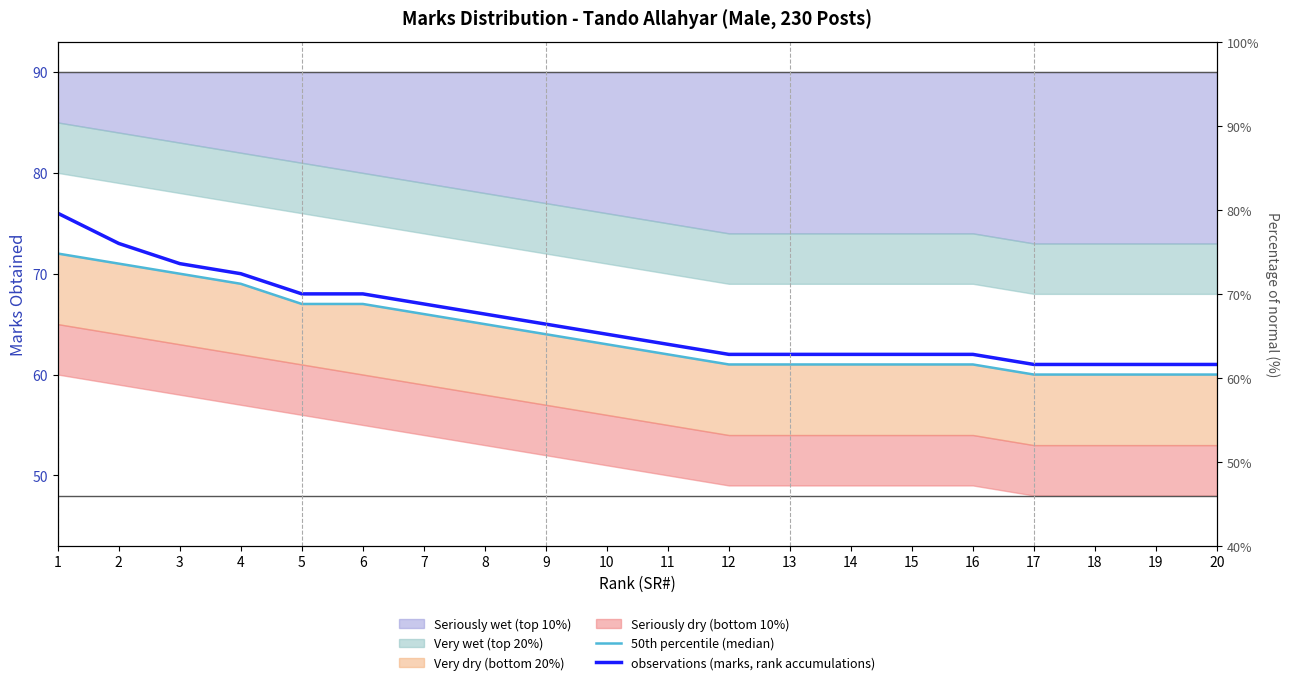

What is the value of the 50th percentile (median) point at the 13th from the left?

61